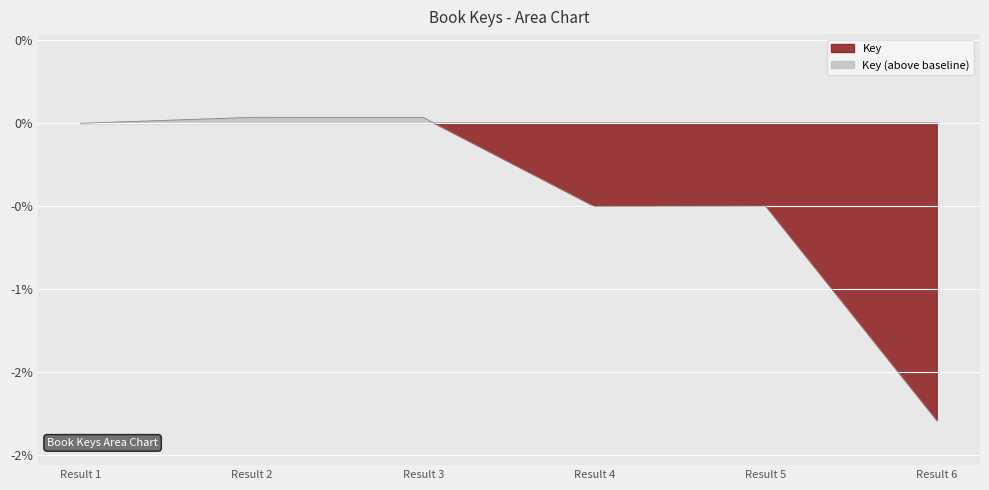

Rank the categories by value from highest to lowest.

Result 2, Result 3, Result 1, Result 5, Result 4, Result 6